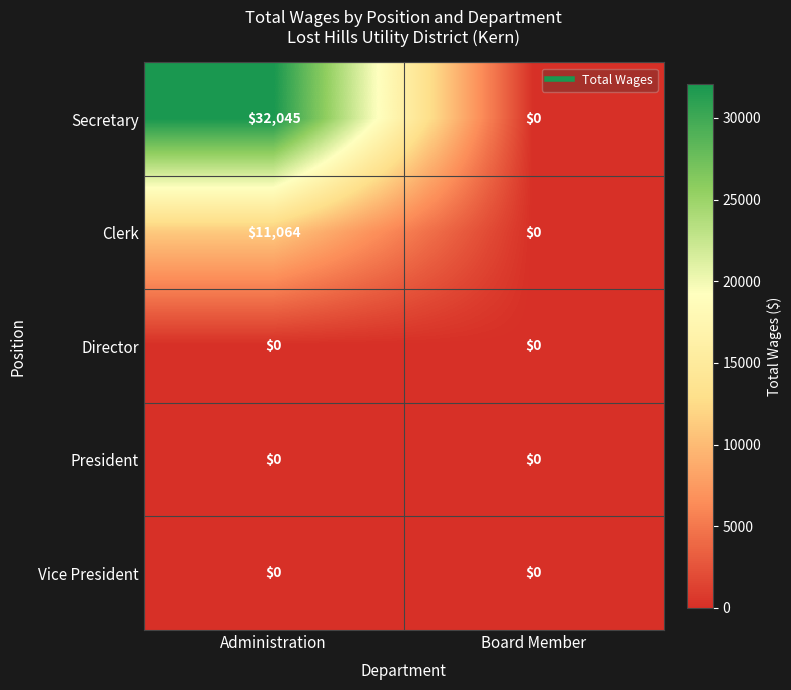

Is it true that Secretary equals 15972 at Board Member?

False